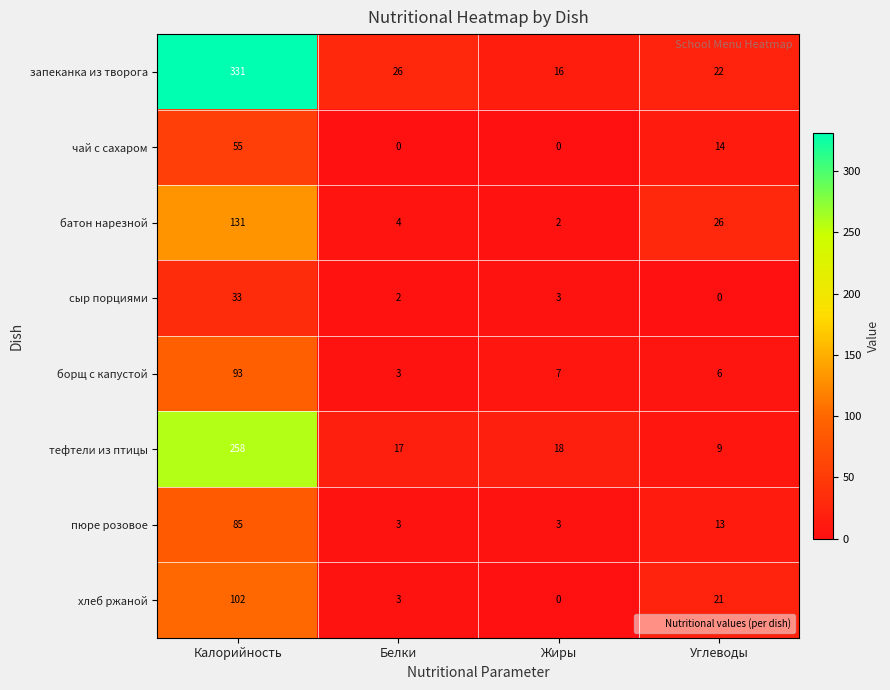

What is the sum of all батон нарезной values?

163